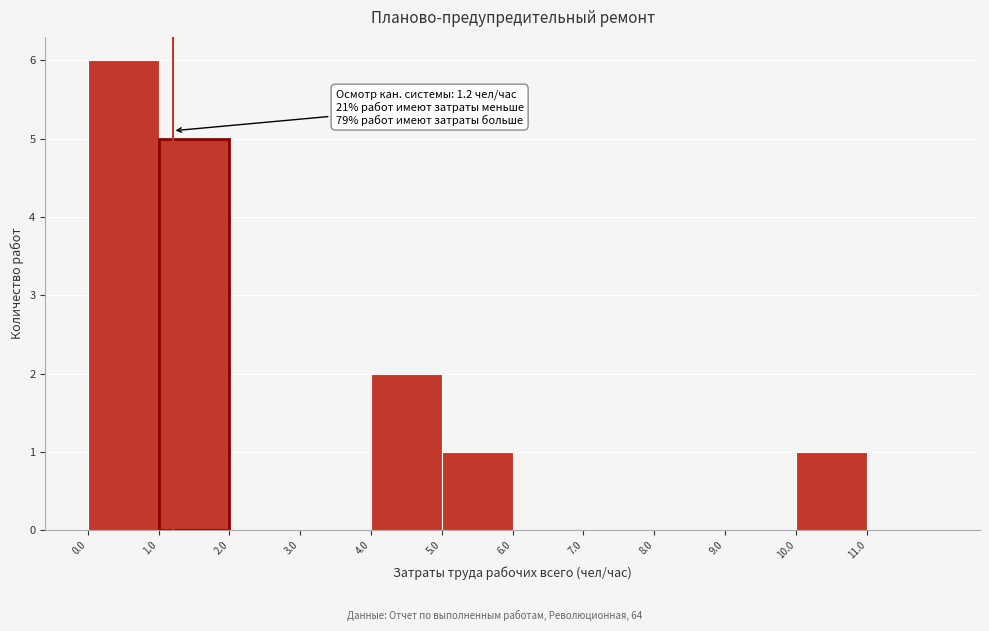

Which range on the x-axis has the tallest bar?

0 to 1